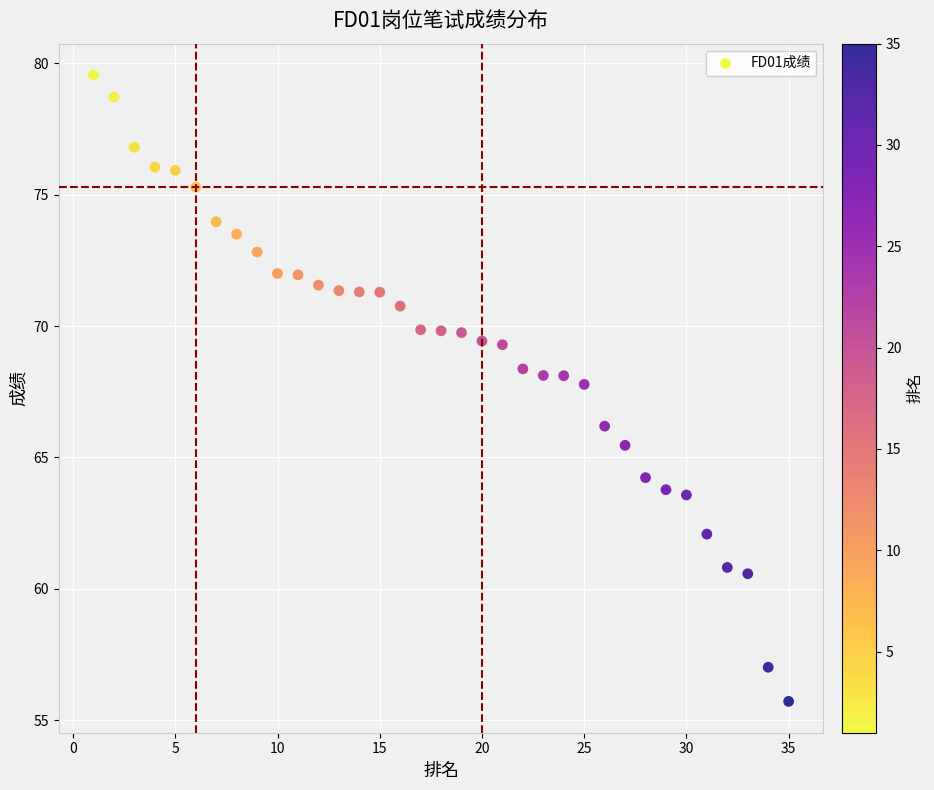

What is the range of X values (max minus min)?

34.0